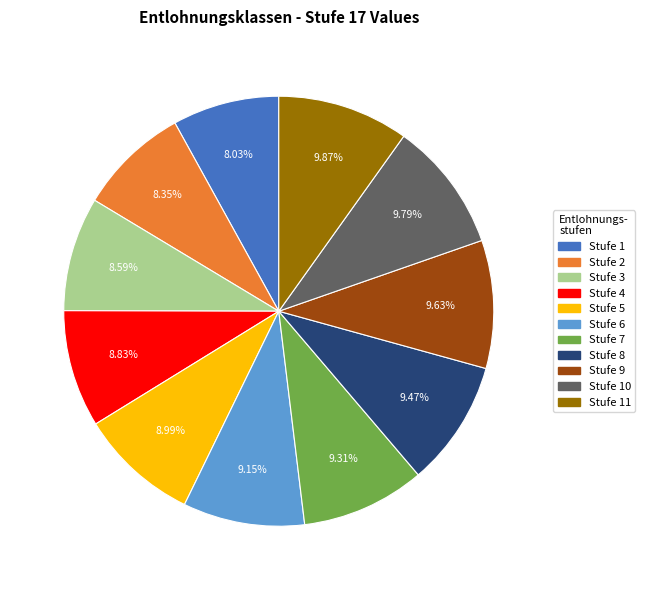

Does any single category account for the majority?

No